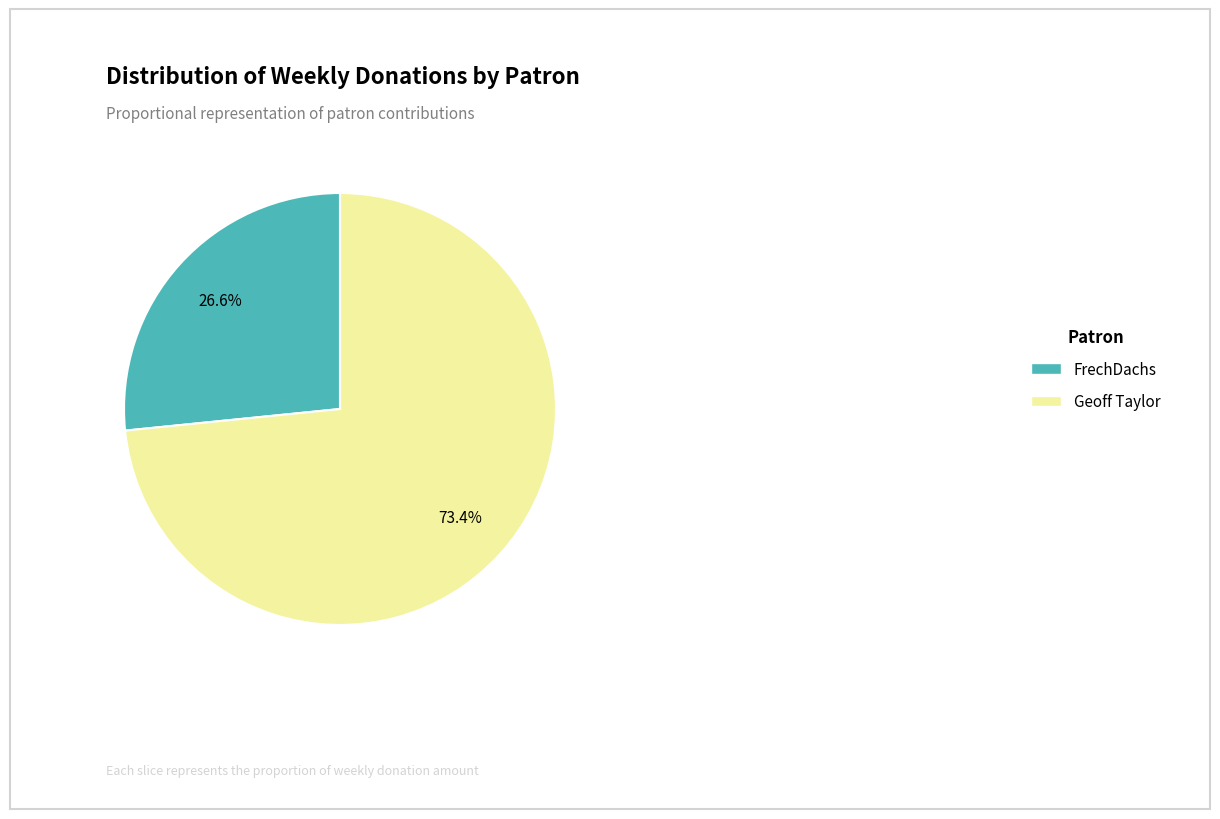

How many slices are in this pie chart?

2